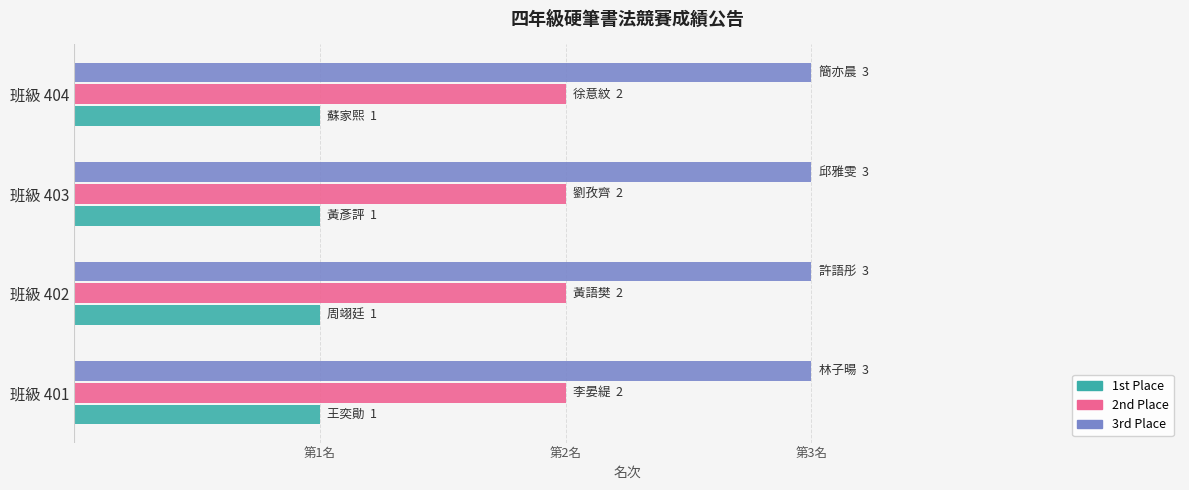

What are all the series names shown in the legend?

1st Place, 2nd Place, 3rd Place